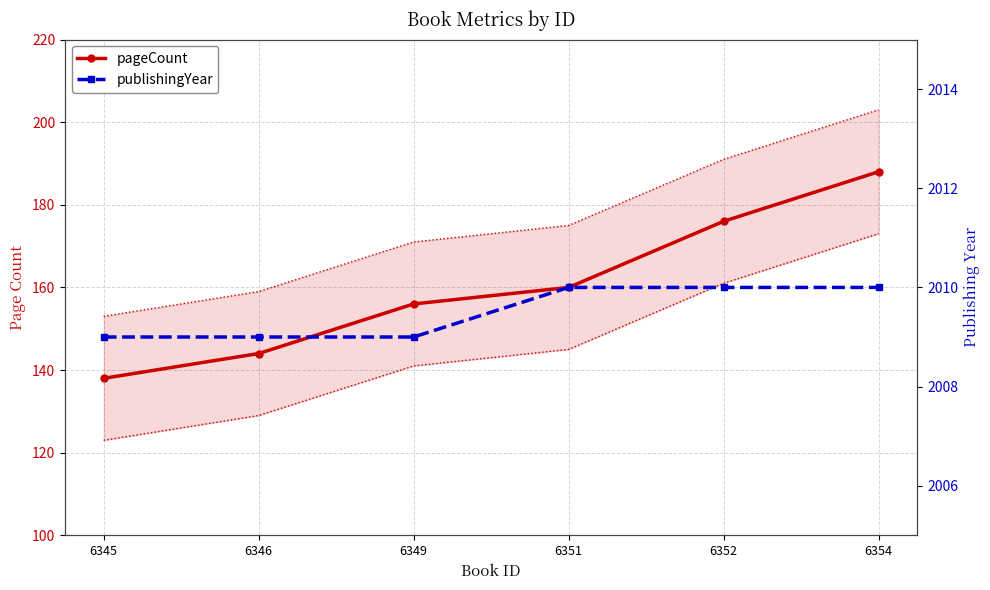

True or false: pageCount has a value of 144 at 6346.

True